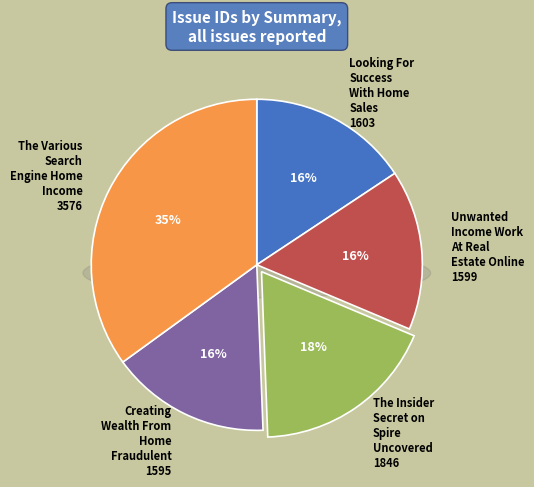

Does Looking For Success With Home Sales account for over 50% of the chart?

No